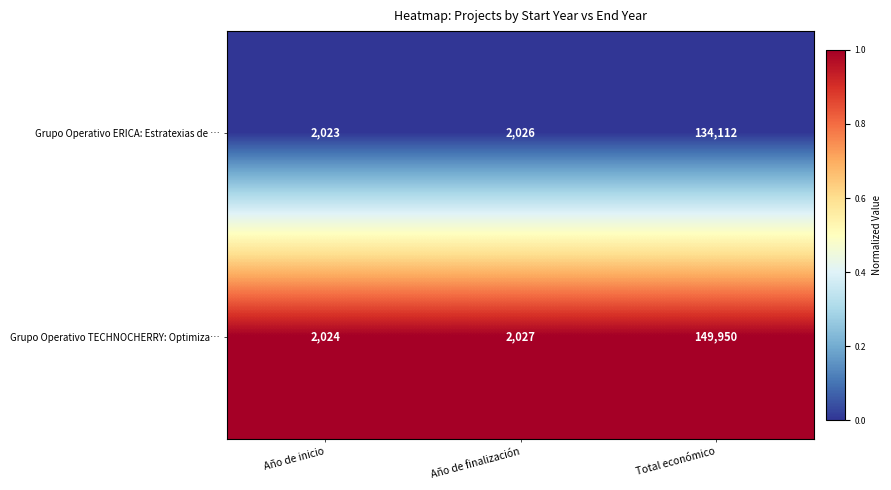

What is the spread (max minus min) of values at Total económico?

15838